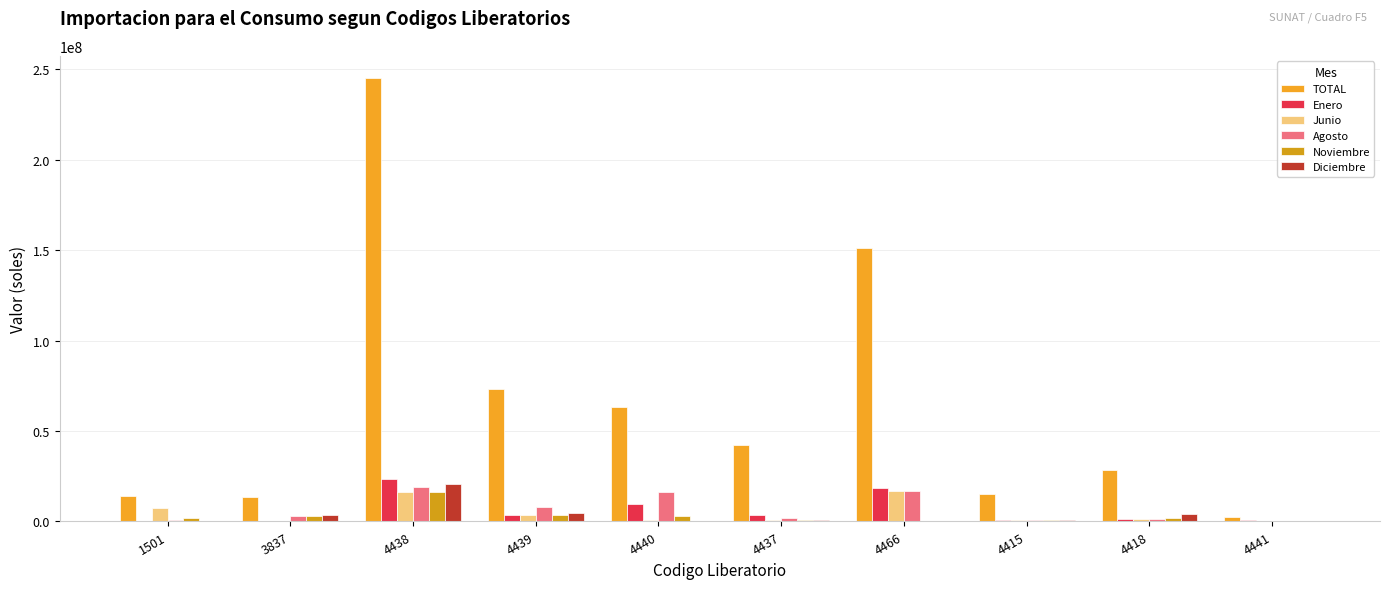

Which series has the largest range (max minus min)?

TOTAL